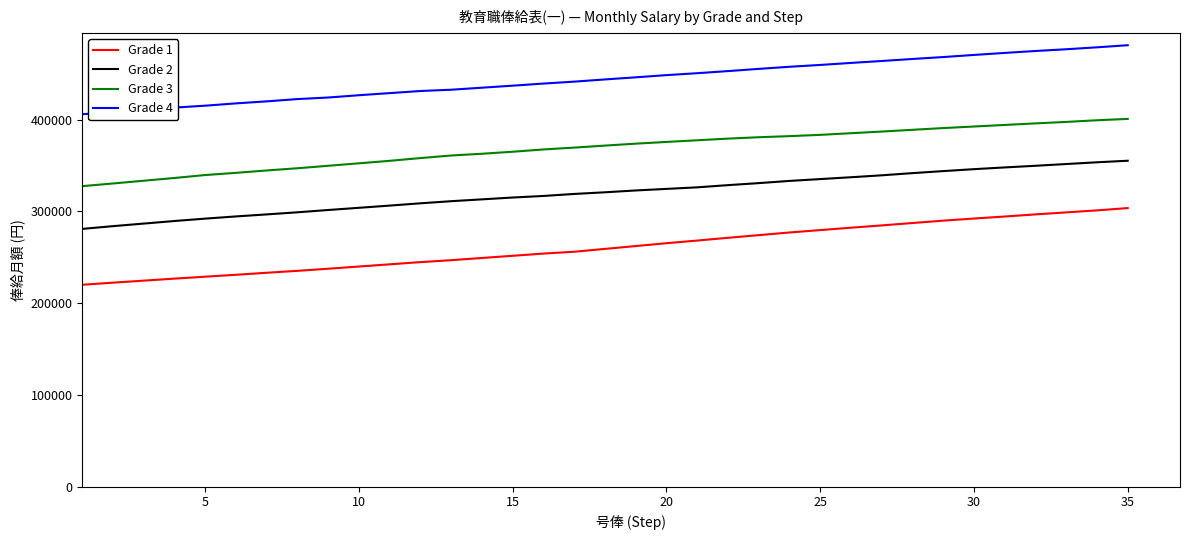

What is the difference between the maximum and minimum values in the Grade 4 series?

75200